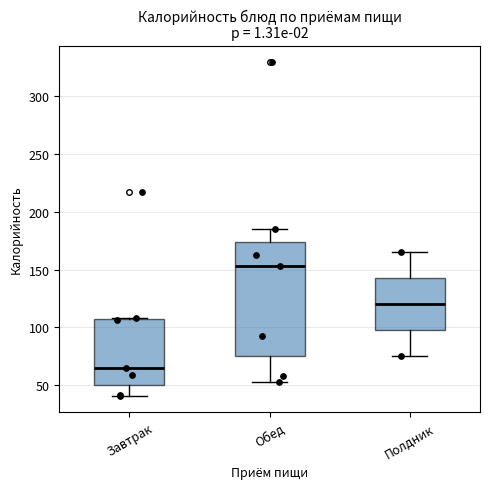

Reading left to right, read every box against the y-axis: the position of its median line, the range the box covers, and the ends of its whiskers. The values are not printed on the chart, so give them approximately, as read against the axis.

Завтрак: median 65, box 50 to 105, whiskers 40 to 110
Обед: median 155, box 75 to 175, whiskers 55 to 185
Полдник: median 120, box 100 to 145, whiskers 75 to 165